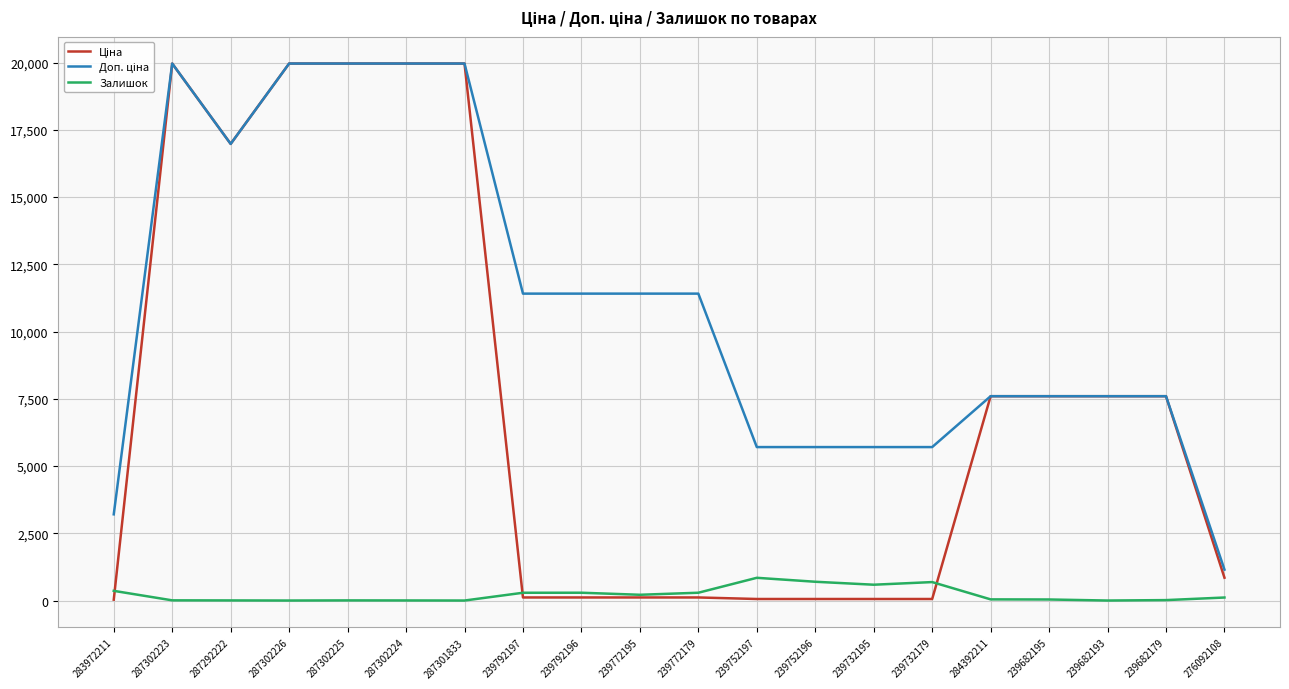

How many lines are shown in the chart?

3